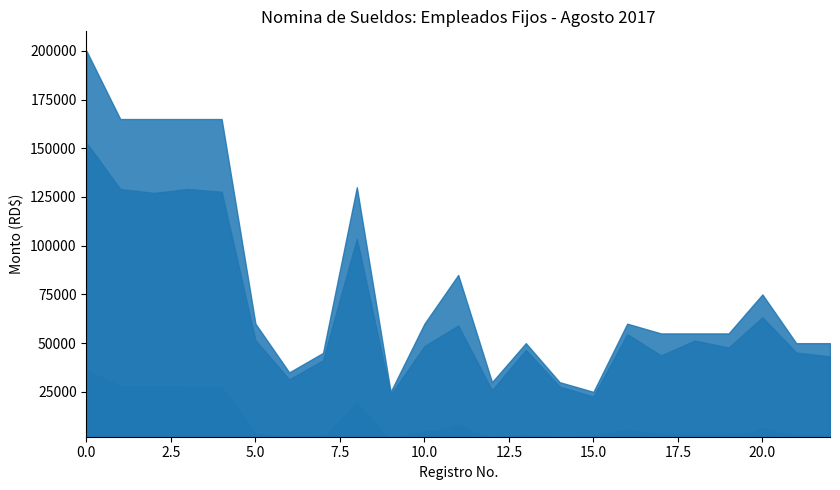

Does the chart display data point markers on the line(s)?

No